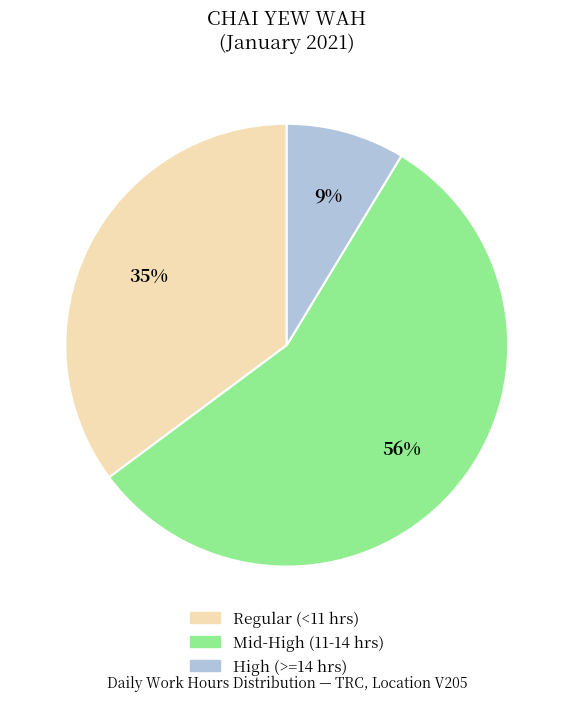

To the nearest percent, what is the average slice percentage?

33%